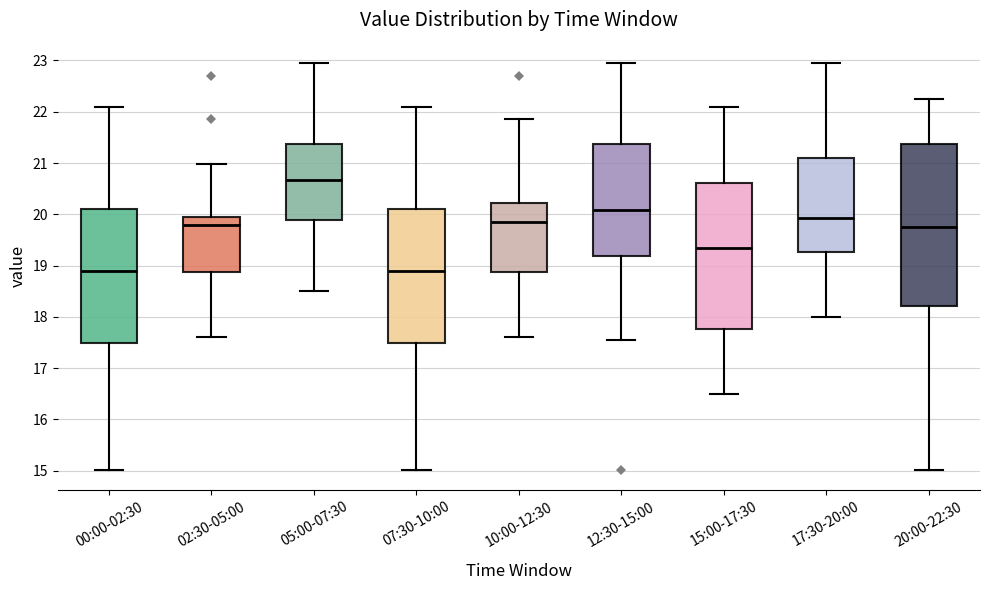

Where does the upper whisker of the box for 07:30-10:00 end on the y-axis? The values are not printed on the chart, so give them approximately, as read against the axis.

22.1